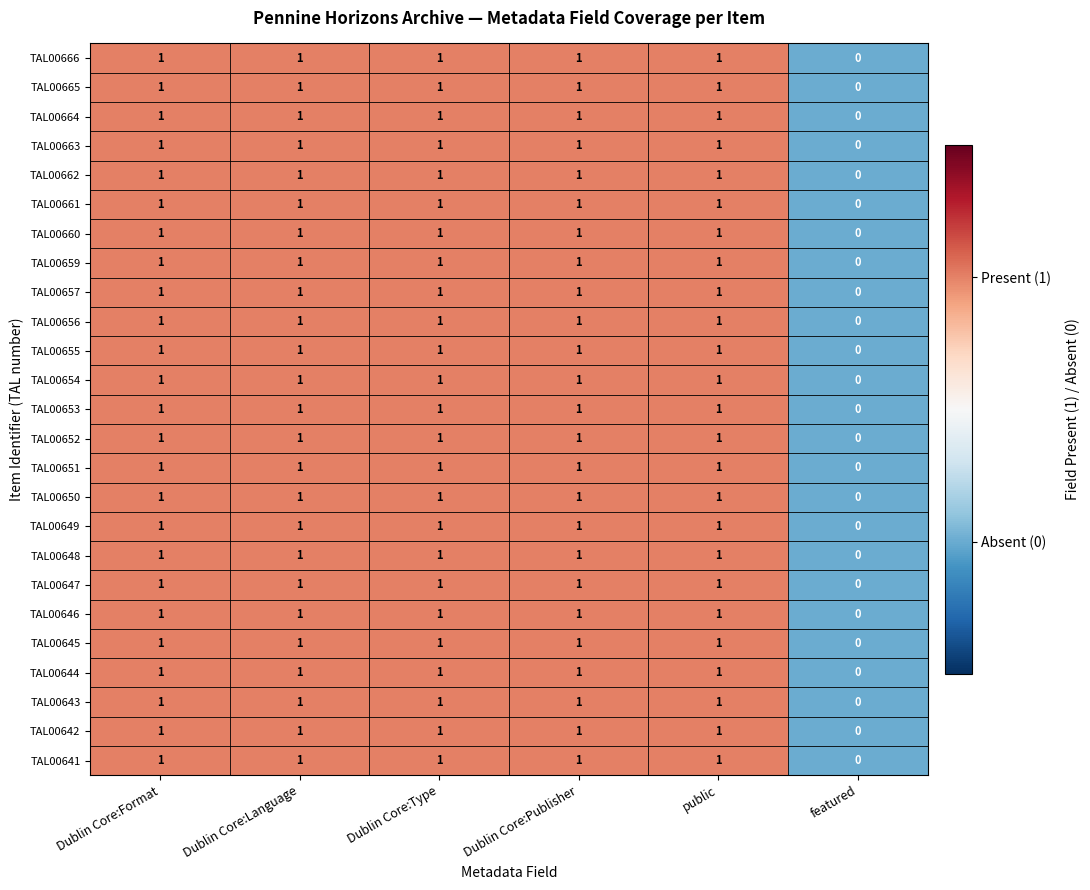

How many TAL00663 values are between 1 and 2?

5